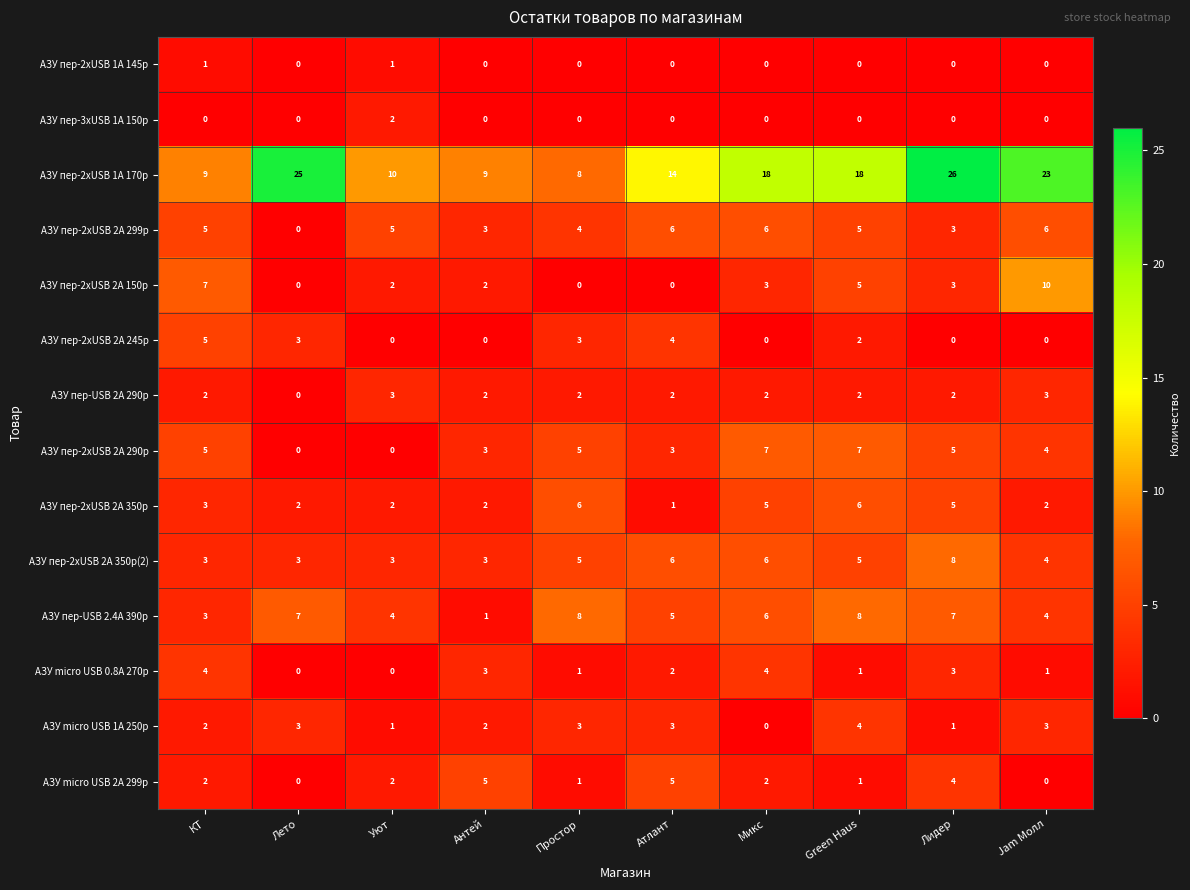

What is the total value across all series at Уют?

35